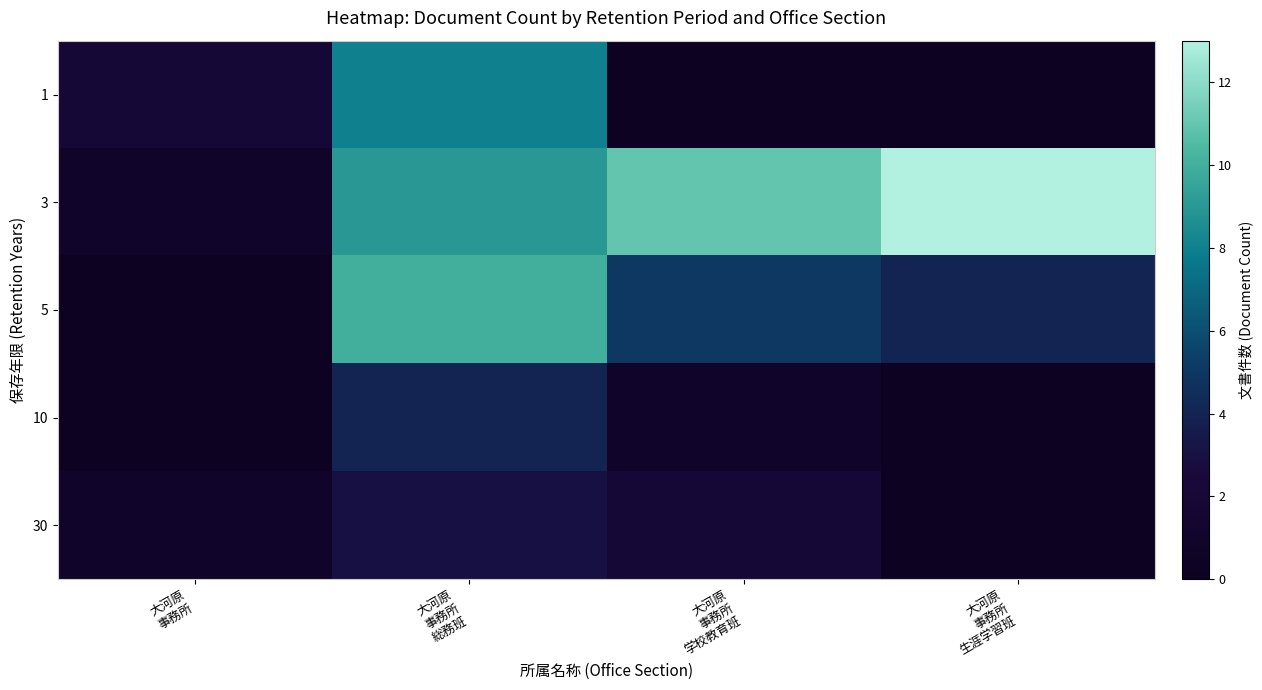

Rank the series by their maximum value, from lowest to highest.

30, 10, 1, 5, 3